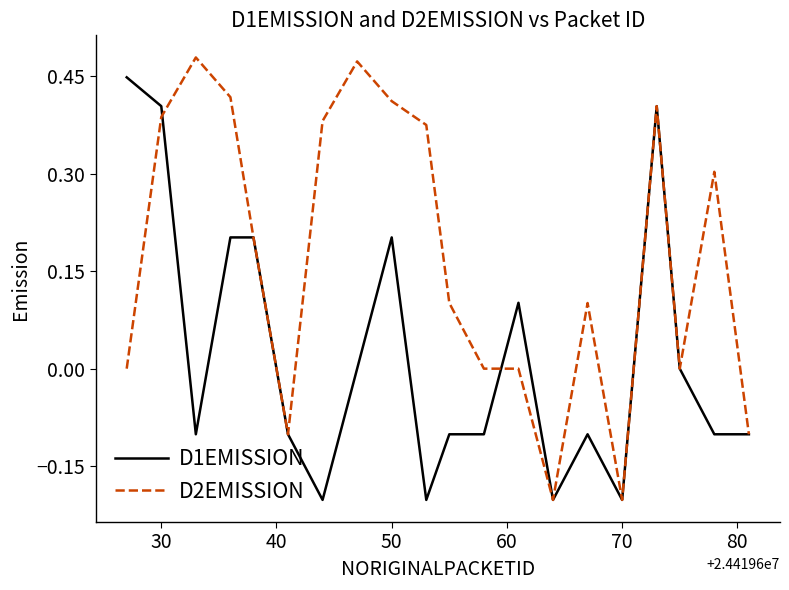

Which series has the largest range (max minus min)?

D2EMISSION